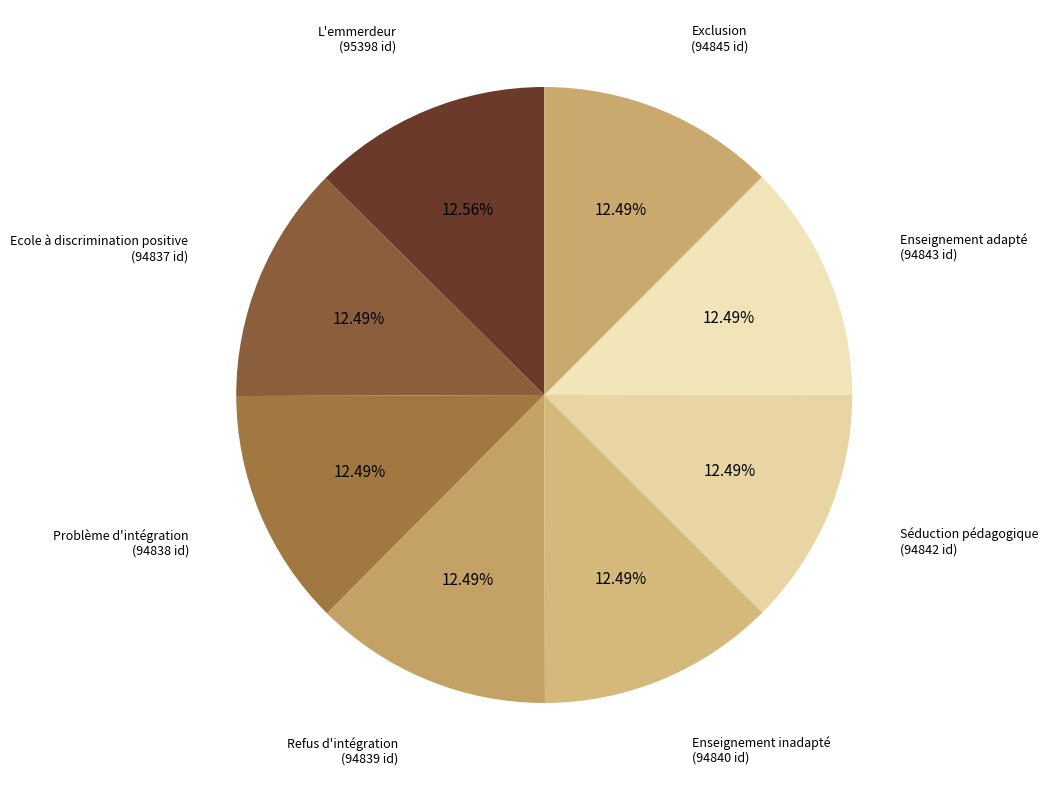

To the nearest percent, what is the combined percentage of Séduction pédagogique and L'emmerdeur?

25%